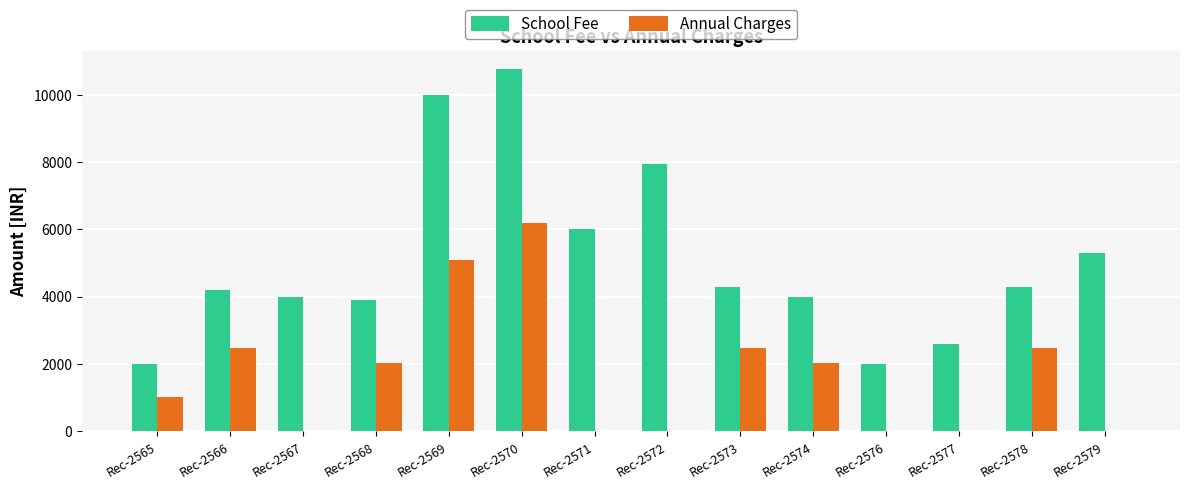

True or false: Annual Charges has a value of 2480 at Rec-2578.

True